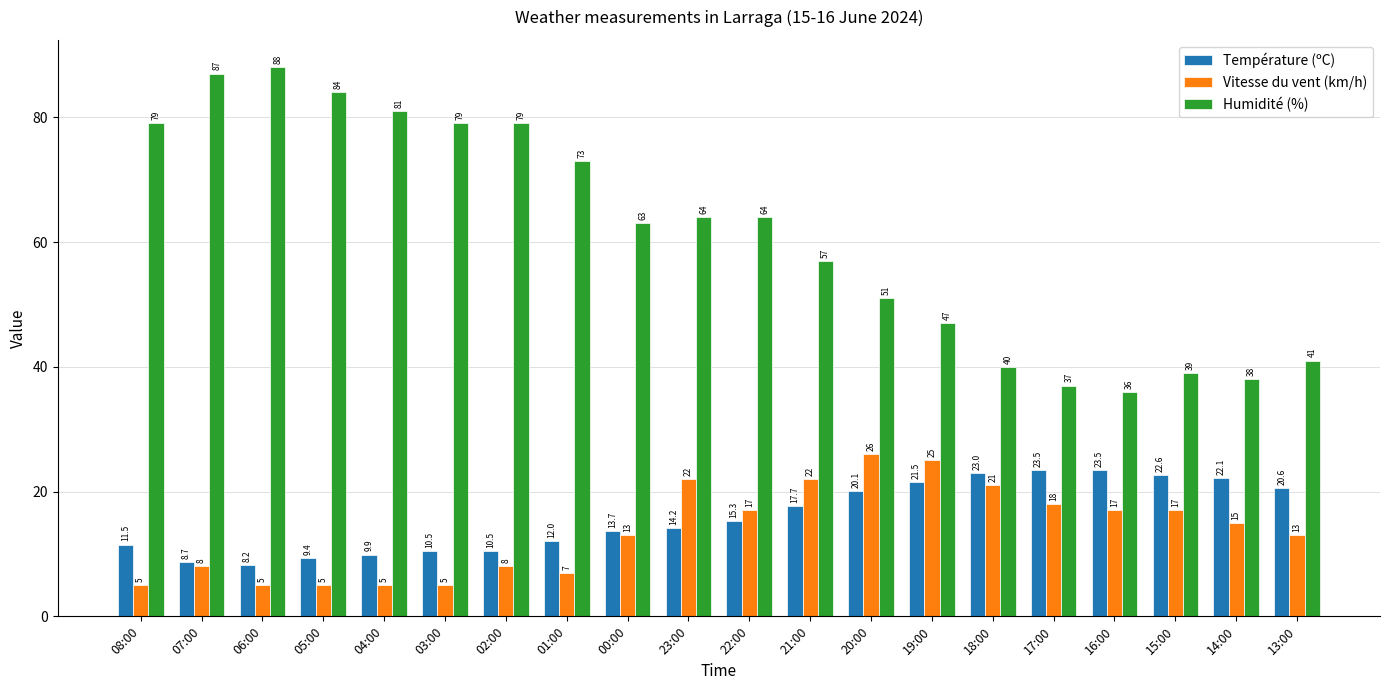

What is the difference between the highest and lowest values at 00:00?

50.0